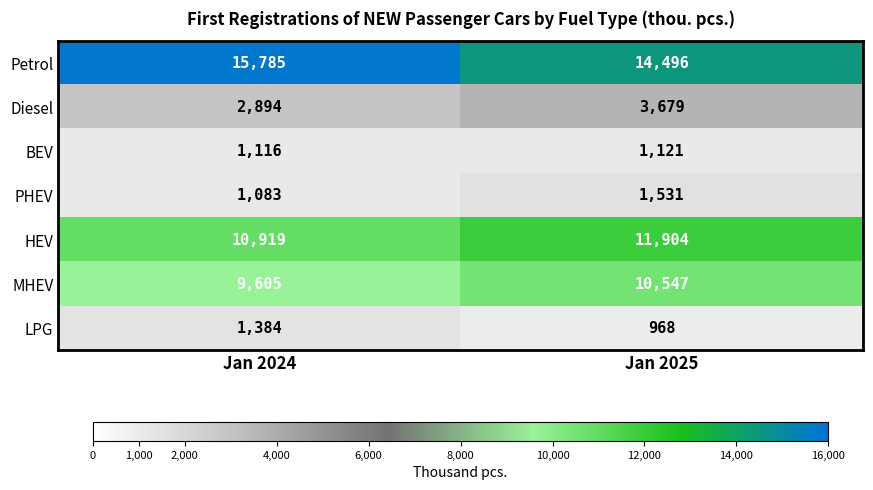

What is the greatest value displayed?

15785